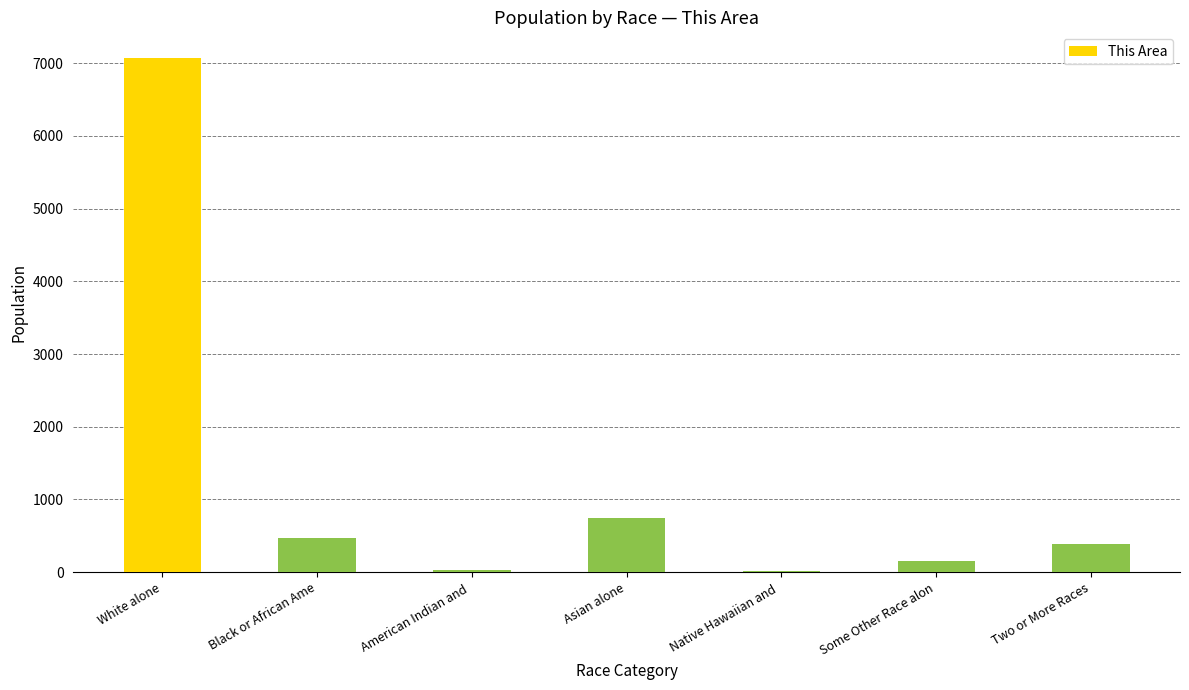

At which label is the value closest to 3540?

Asian alone